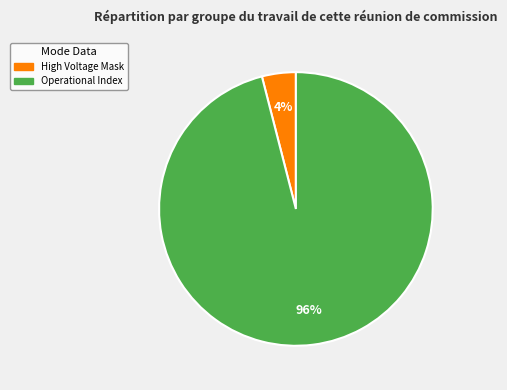

To the nearest percent, what is the average slice percentage?

50%